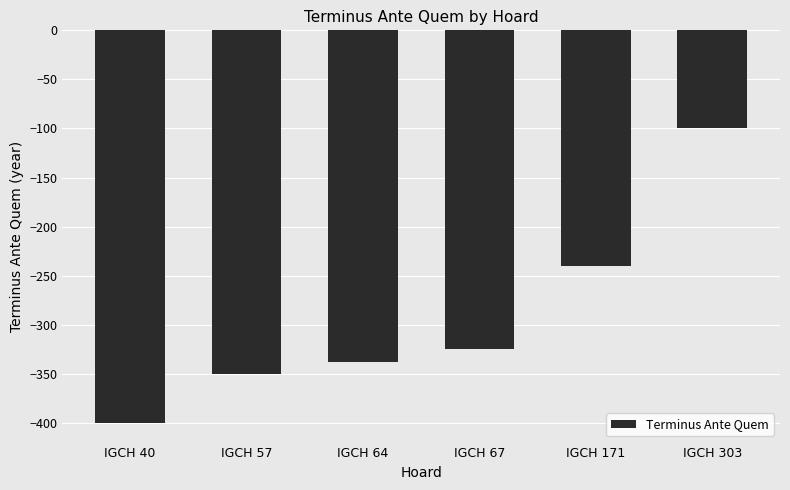

Reading right to left, what are all the values shown in this chart?

-100	-240	-325	-338	-350	-400